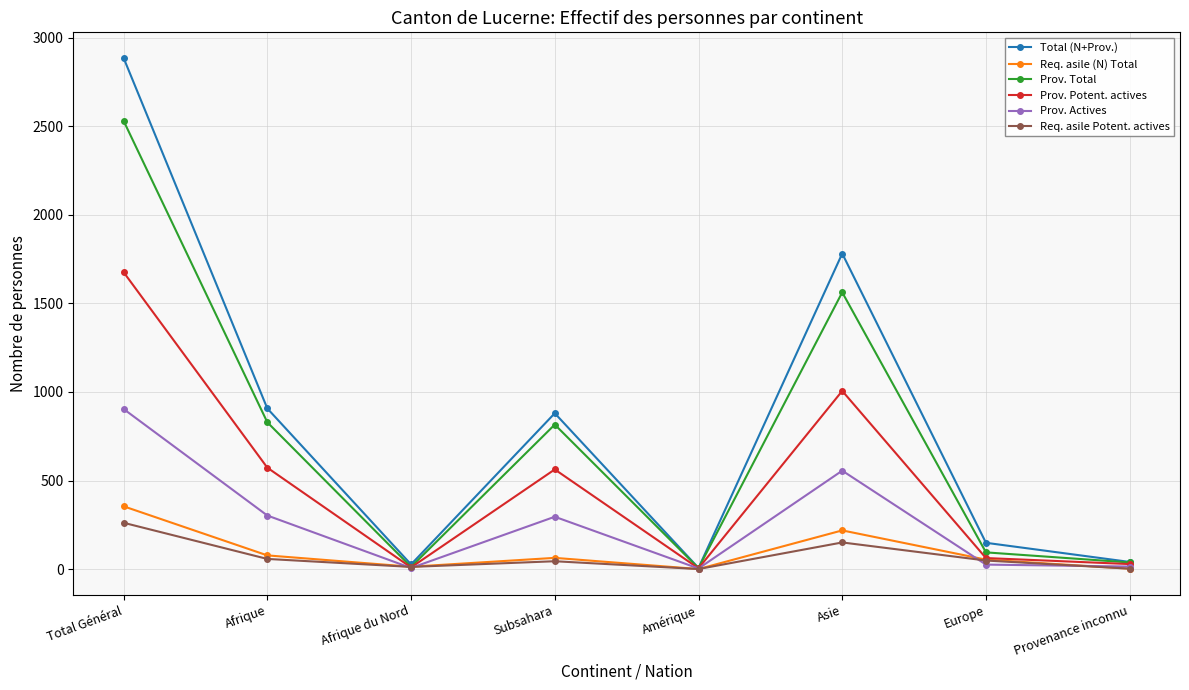

Is the value of Total (N+Prov.) at Total Général greater than the value of Prov. Actives at Afrique du Nord?

Yes